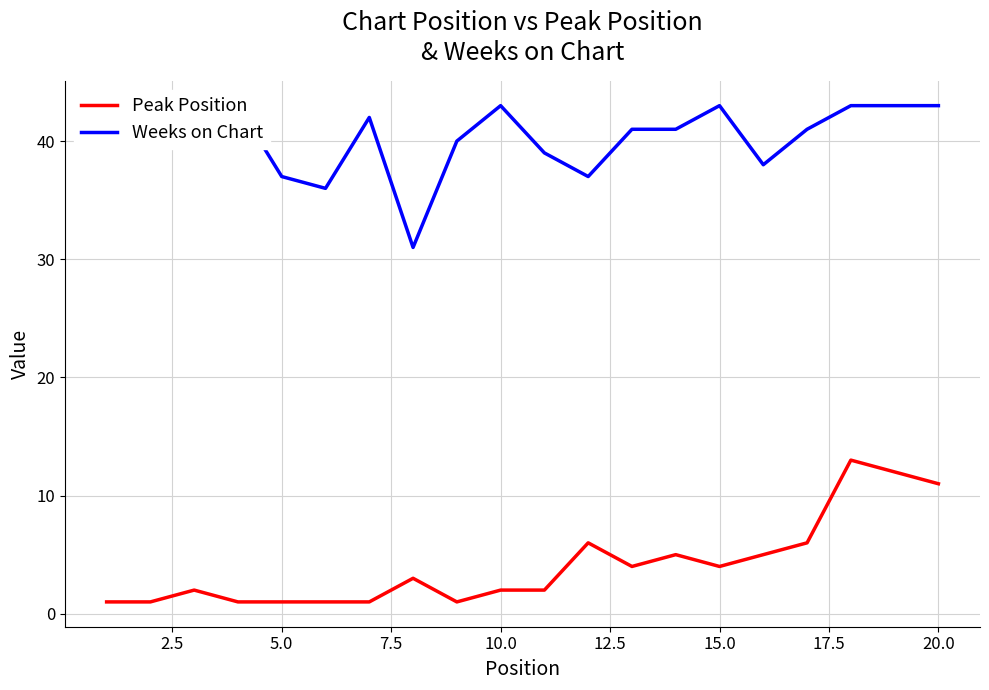

How many interior local valleys does the Weeks on Chart series have?

5